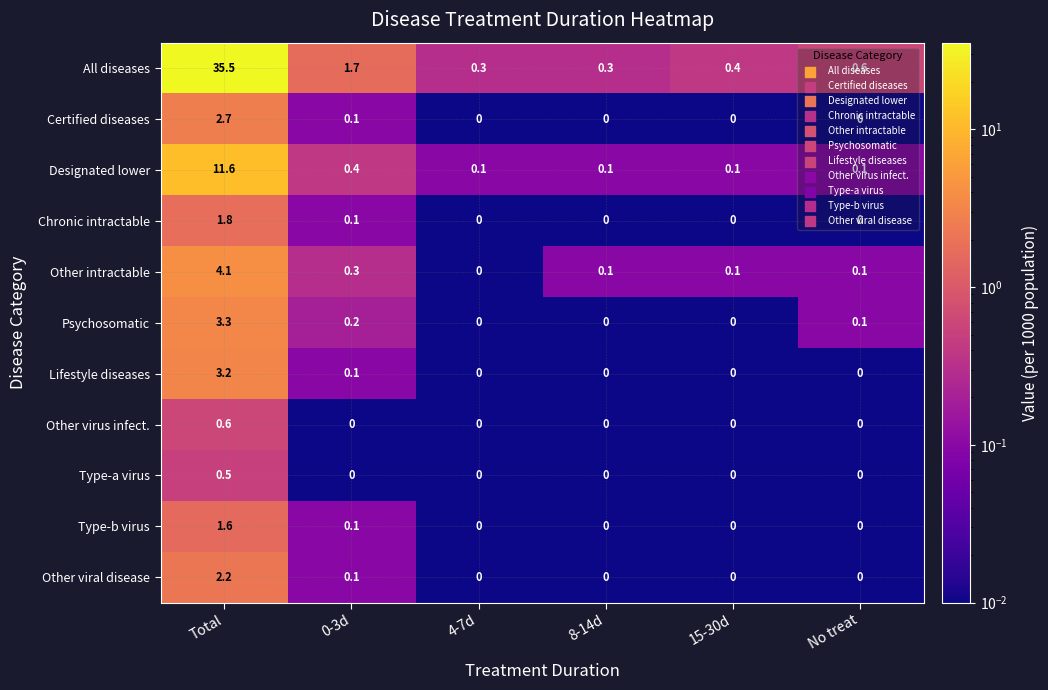

What is the lowest value of the All diseases series?

0.3